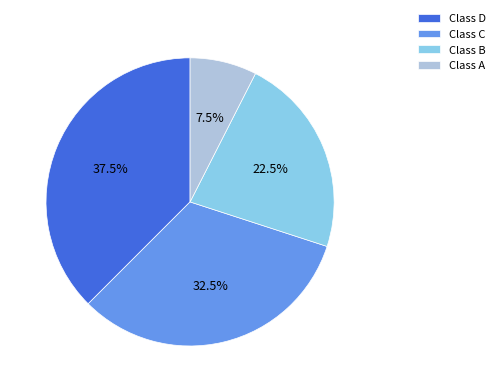

To the nearest percent, what is the combined percentage of Class D and Class C?

70%